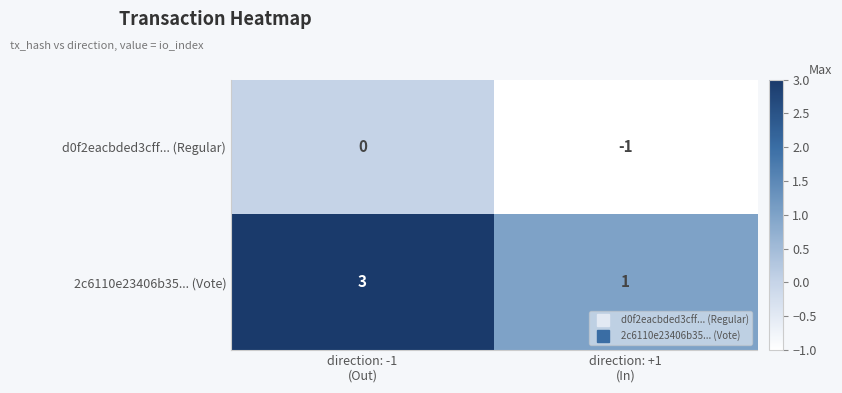

Between direction: -1
(Out) and direction: +1
(In), which series saw the biggest shift?

2c6110e23406b35... (Vote)